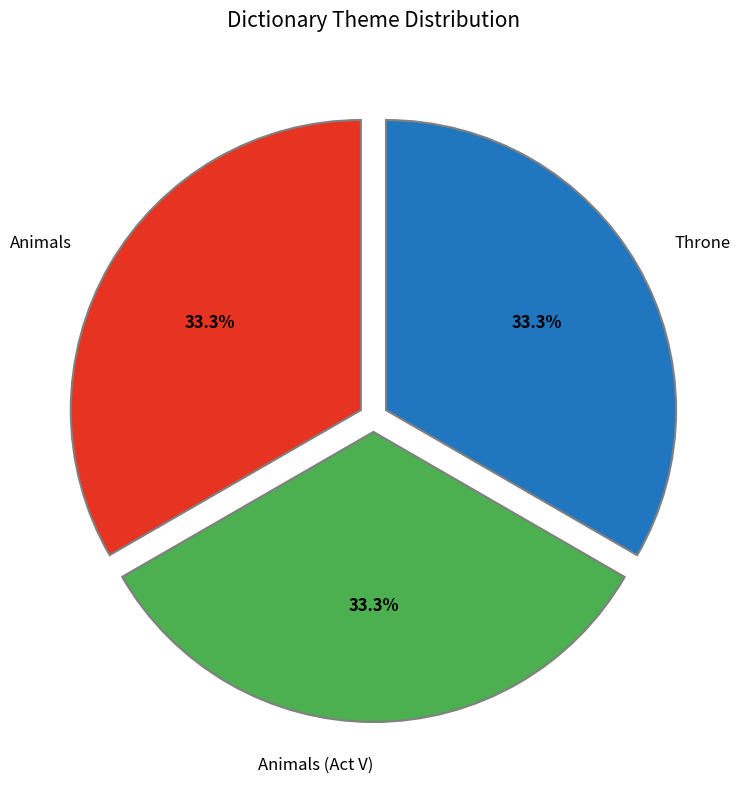

How much of the chart is everything except Animals (Act V)?

66.7%